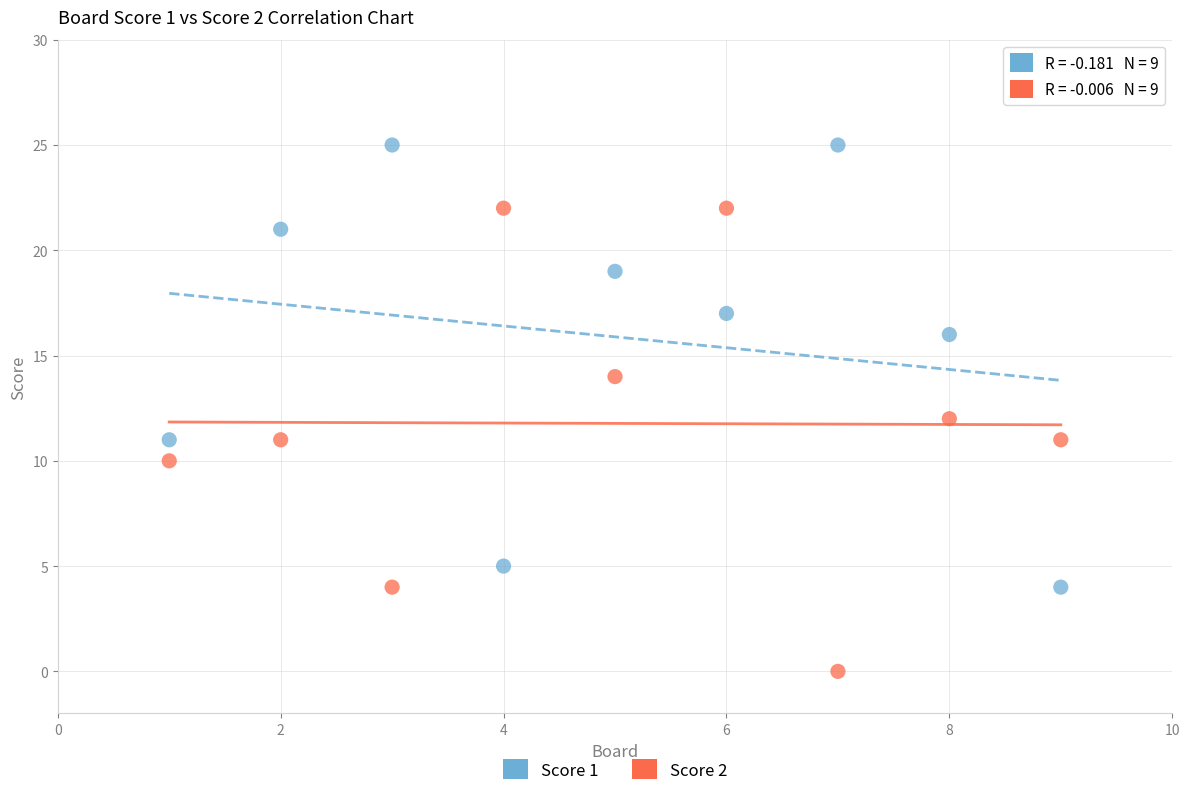

Which series reaches the maximum Y coordinate?

Score 1